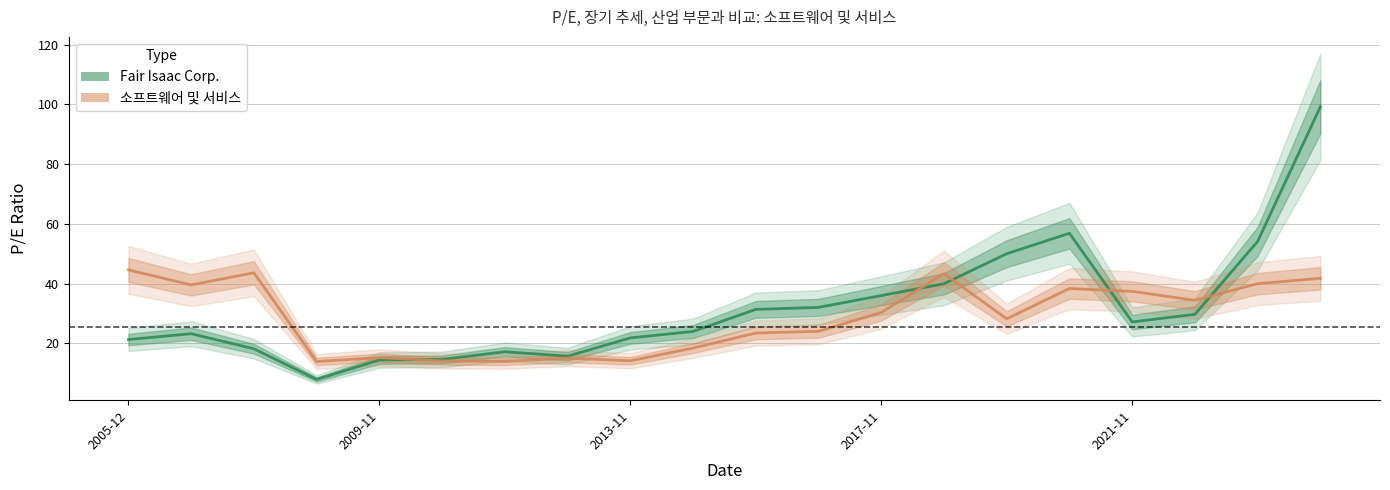

List the series in order of their peak value, highest first.

Fair Isaac Corp., 소프트웨어 및 서비스